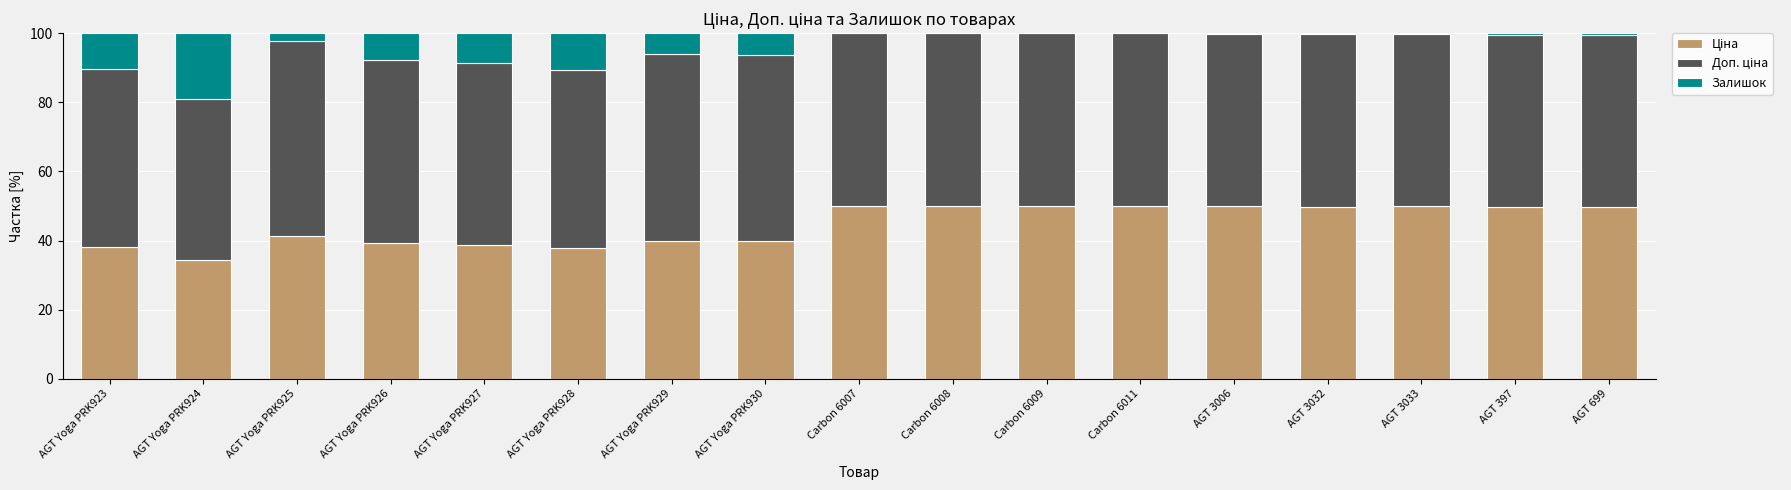

Count the number of data series in this chart.

3